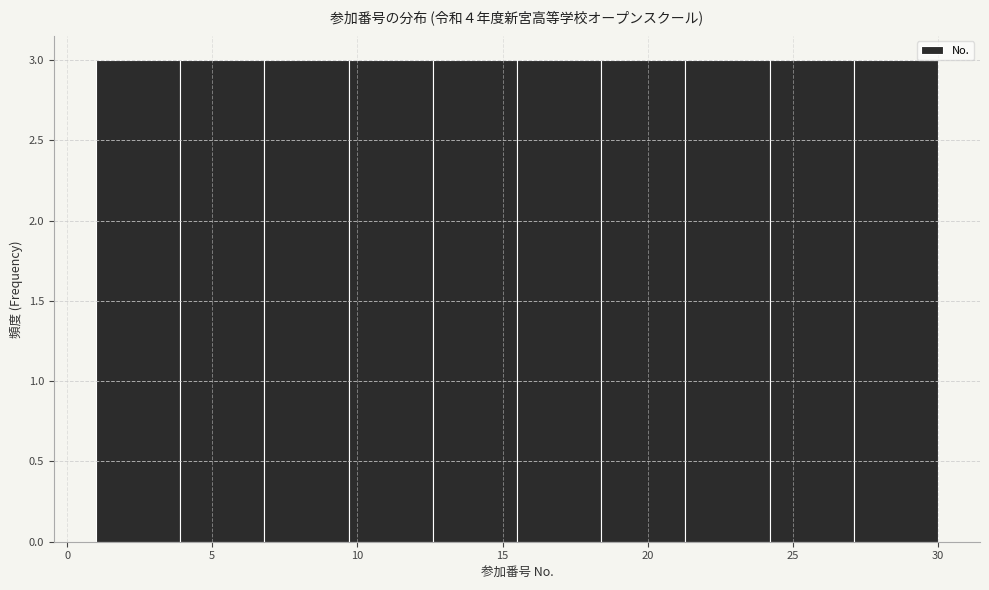

Reading left to right, transcribe this chart: for each bar, give the range it covers on the x-axis and its height. Neither the bar edges nor the heights are printed on the chart, so give them approximately, as read against the axes.

1.0 to 3.9: 3
3.9 to 6.8: 3
6.8 to 9.7: 3
9.7 to 12.6: 3
12.6 to 15.5: 3
15.5 to 18.4: 3
18.4 to 21.3: 3
21.3 to 24.2: 3
24.2 to 27.1: 3
27.1 to 30.0: 3